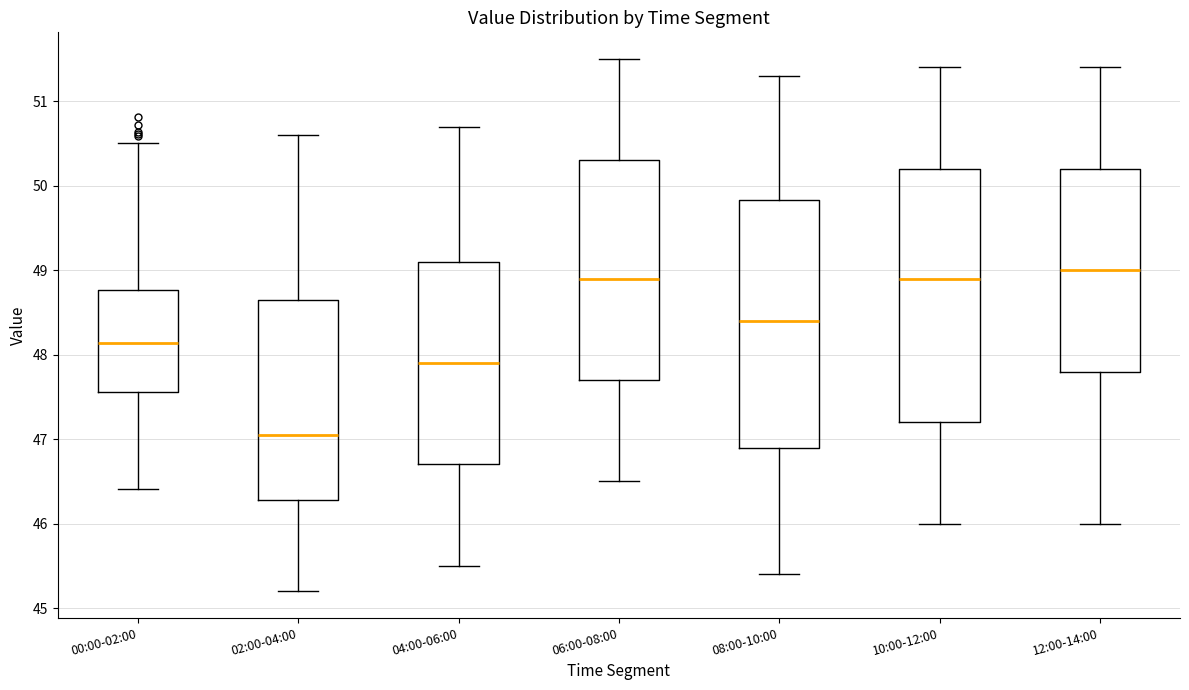

Reading left to right, transcribe this box plot: for each box, give where its median line is, the range the box spans, and where its two whiskers end, as read against the y-axis. The values are not printed on the chart, so give them approximately, as read against the axis.

00:00-02:00: median 48.1, box 47.6 to 48.8, whiskers 46.4 to 50.5
02:00-04:00: median 47.1, box 46.3 to 48.7, whiskers 45.2 to 50.6
04:00-06:00: median 47.9, box 46.7 to 49.1, whiskers 45.5 to 50.7
06:00-08:00: median 48.9, box 47.7 to 50.3, whiskers 46.5 to 51.5
08:00-10:00: median 48.4, box 46.9 to 49.8, whiskers 45.4 to 51.3
10:00-12:00: median 48.9, box 47.2 to 50.2, whiskers 46.0 to 51.4
12:00-14:00: median 49.0, box 47.8 to 50.2, whiskers 46.0 to 51.4